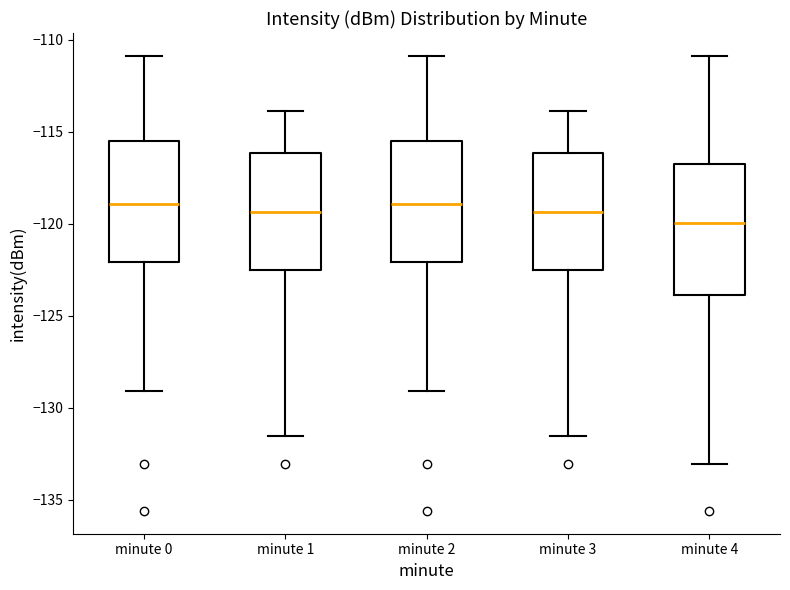

Reading left to right, transcribe this box plot: for each box, give where its median line is, the range the box spans, and where its two whiskers end, as read against the y-axis. The values are not printed on the chart, so give them approximately, as read against the axis.

minute 0: median -119.0, box -122.0 to -115.5, whiskers -129.0 to -111.0
minute 1: median -119.5, box -122.5 to -116.0, whiskers -131.5 to -114.0
minute 2: median -119.0, box -122.0 to -115.5, whiskers -129.0 to -111.0
minute 3: median -119.5, box -122.5 to -116.0, whiskers -131.5 to -114.0
minute 4: median -120.0, box -124.0 to -116.5, whiskers -133.0 to -111.0